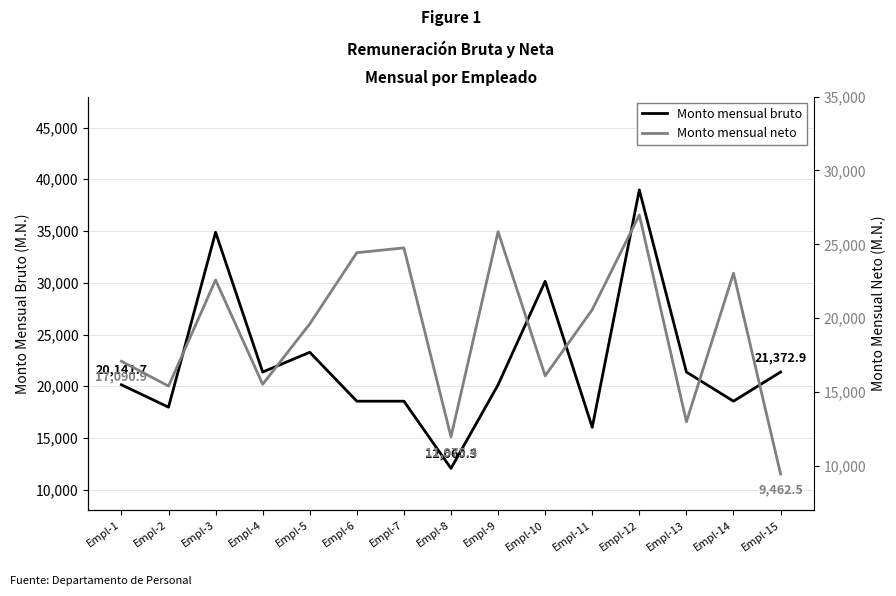

What is the value of the Monto mensual neto point at the 11th from the left?

20582.4